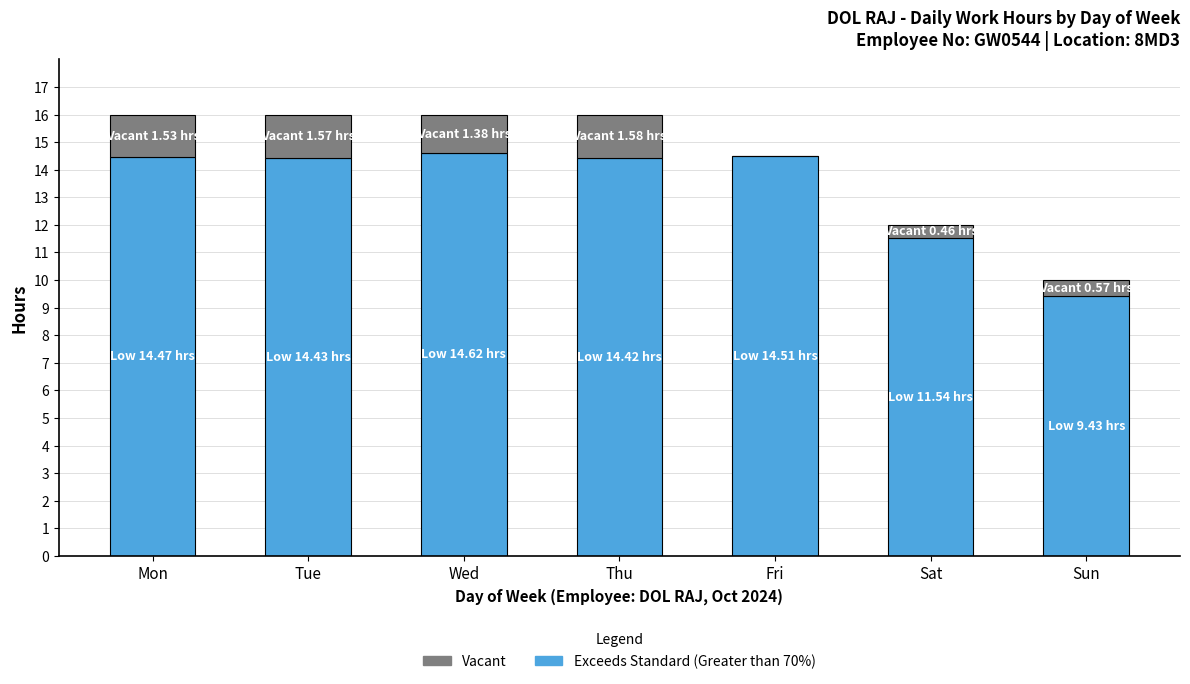

Where does the Exceeds Standard (Greater than 70%) series first go above 14?

Mon